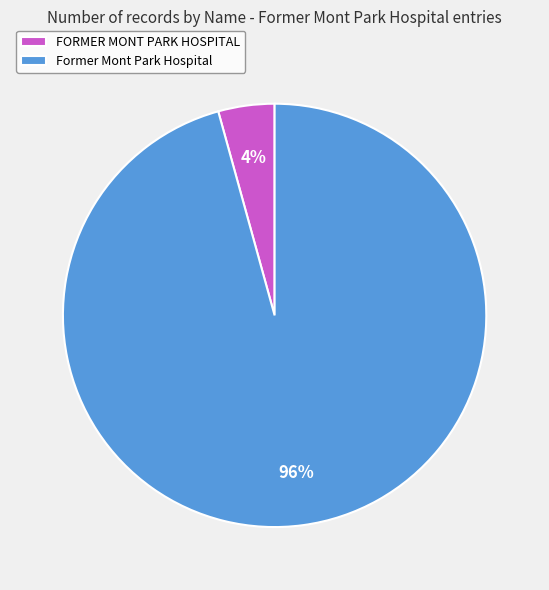

To the nearest percent, what percentage of the pie is FORMER MONT PARK HOSPITAL?

4%